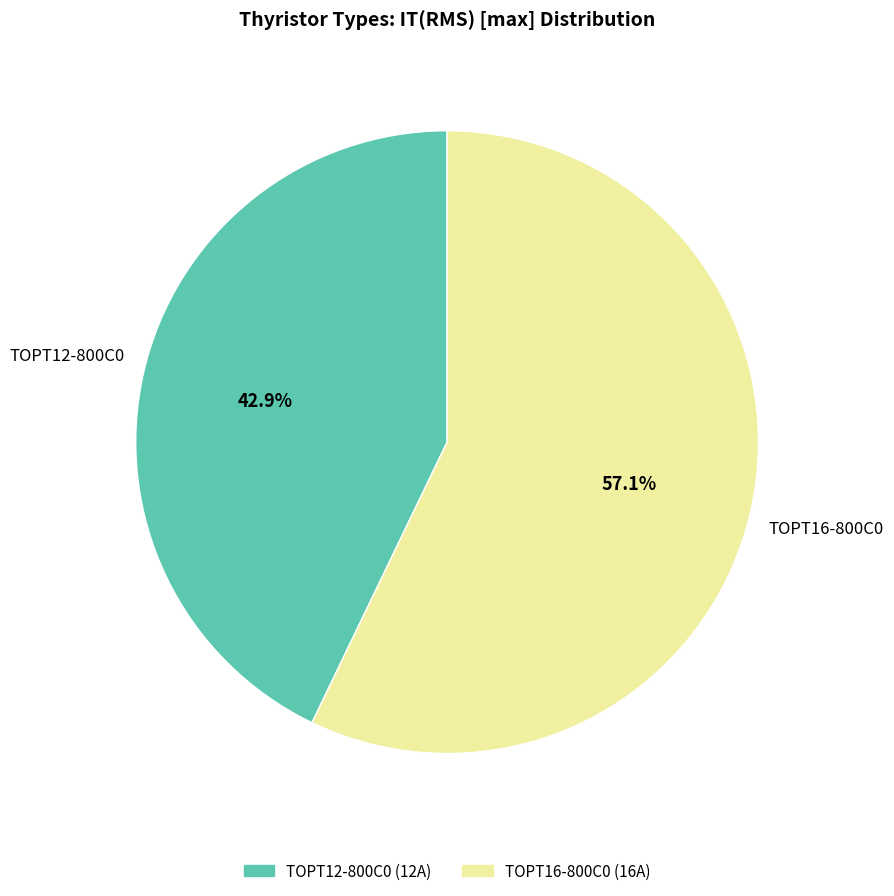

To the nearest percent, what is the difference between the TOPT12-800C0 and TOPT16-800C0 slice percentages?

14%